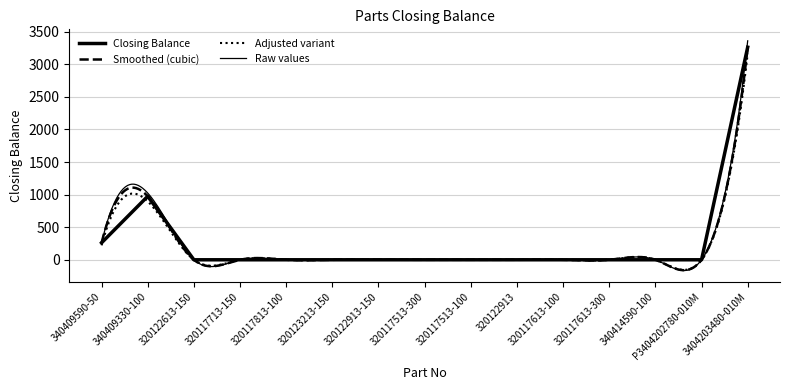

Rank the categories by value from highest to lowest.

3404203480-010M, 340409330-100, 340409590-50, 320122613-150, 320117713-150, 320117813-100, 320123213-150, 320122913-150, 320117513-300, 320117513-100, 320122913, 320117613-100, 320117613-300, 340414590-100, P3404202780-010M